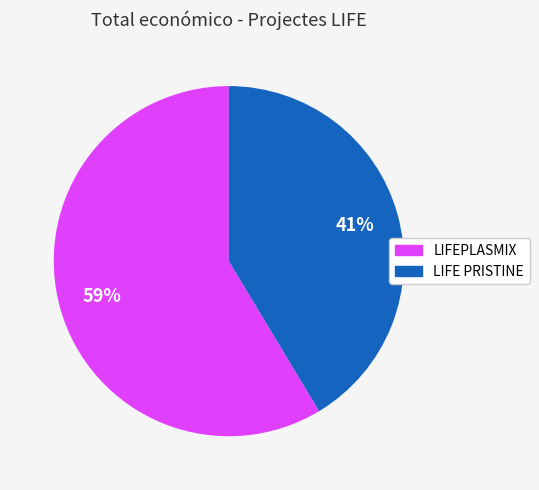

Is it true that LIFE PRISTINE is 53% of the pie?

False